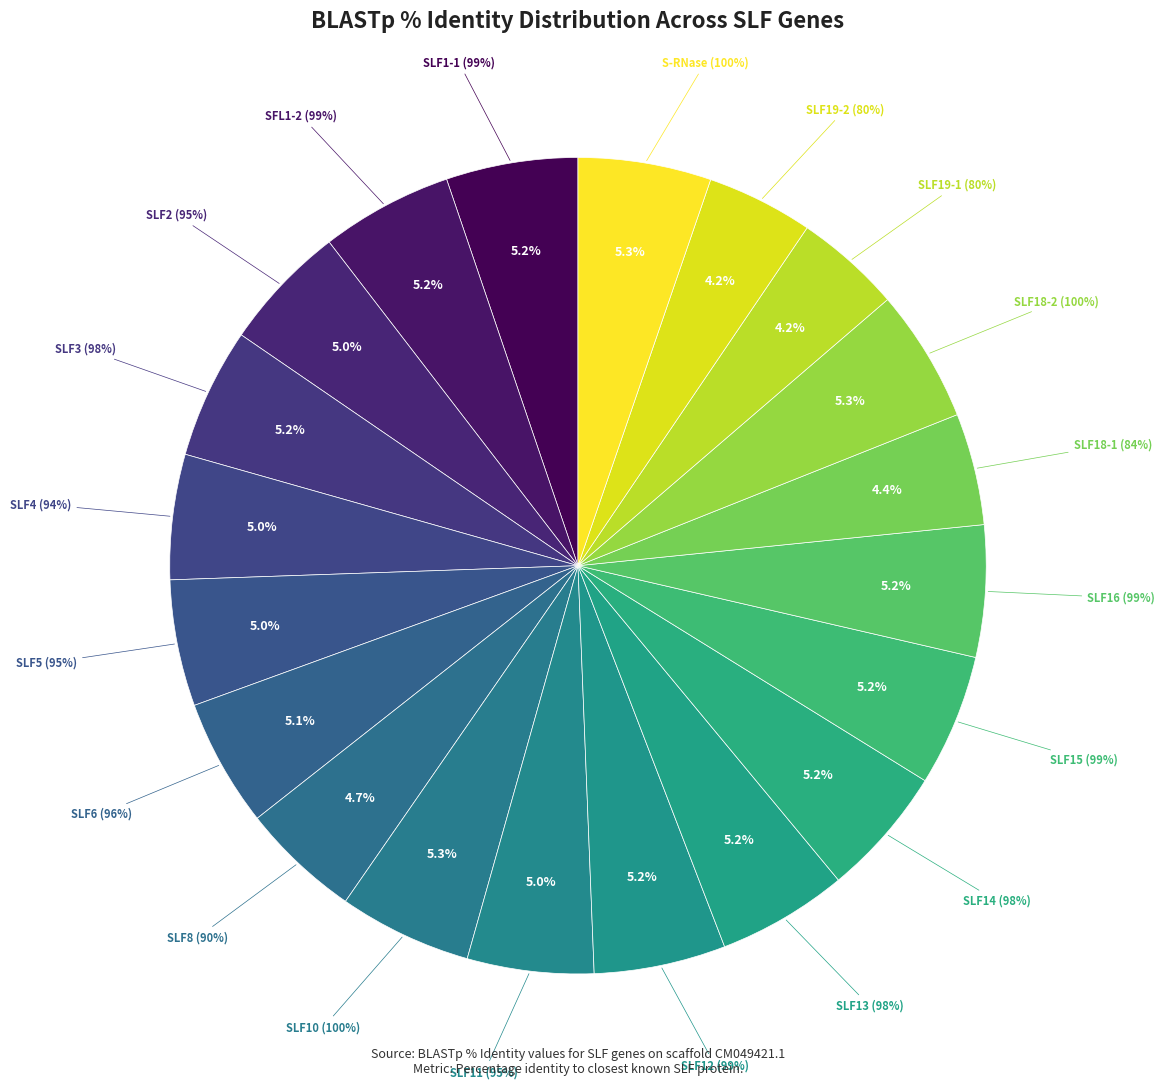

The SLF14 (98%) slice represents 18% of the pie. True or false?

False